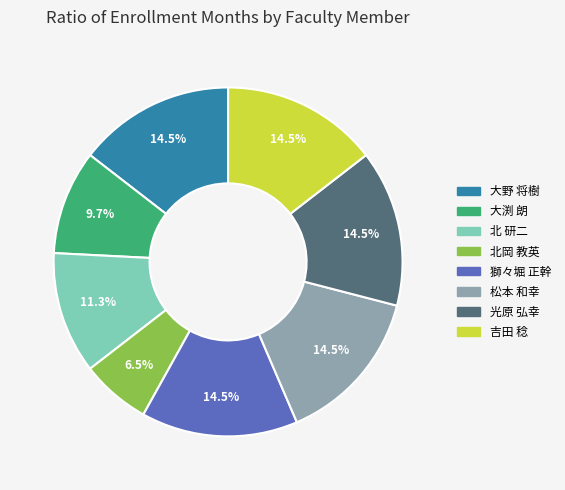

Does 吉田 稔 represent more than half of the total?

No